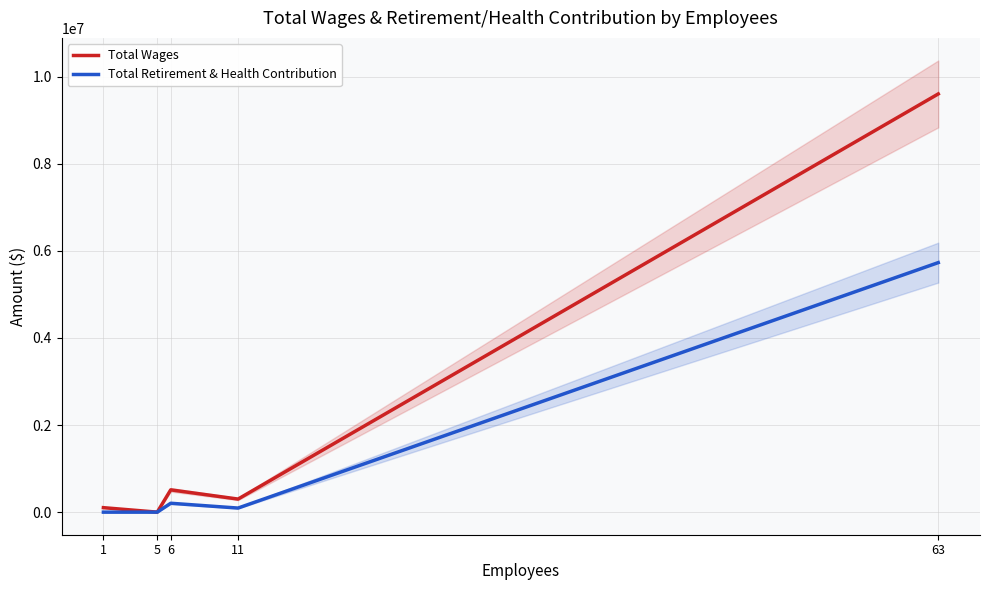

What are all the series names shown in the legend?

Total Wages, Total Retirement & Health Contribution